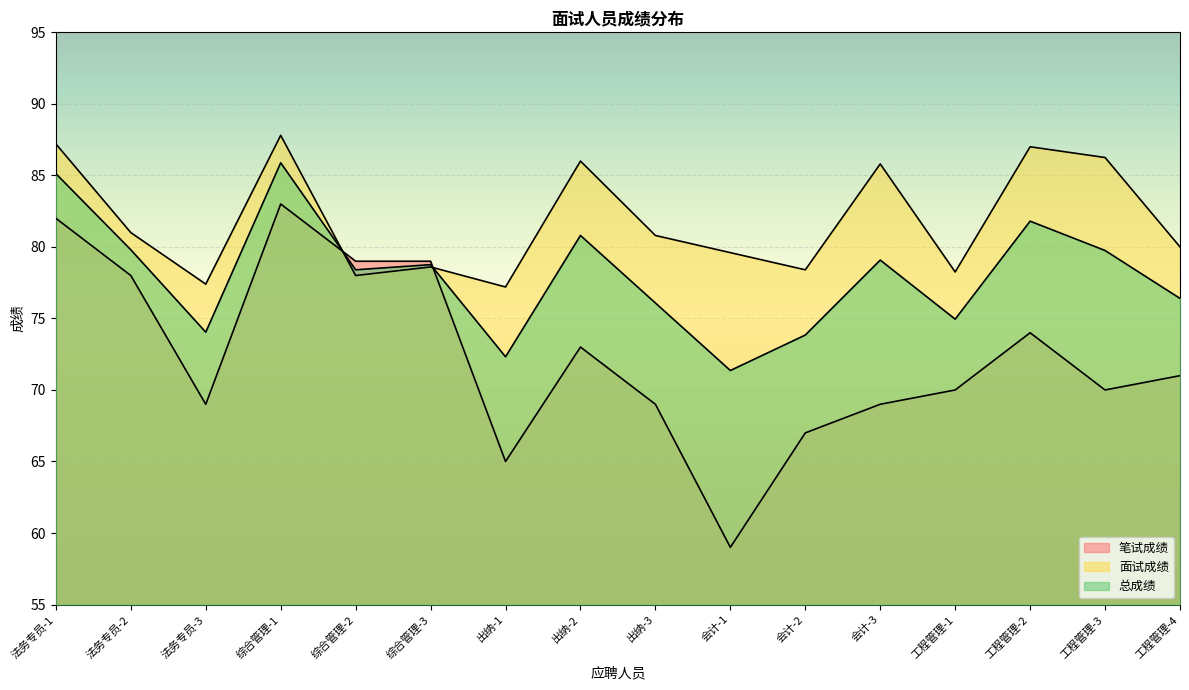

What is the label of the 1st point from the left?

法务专员-1